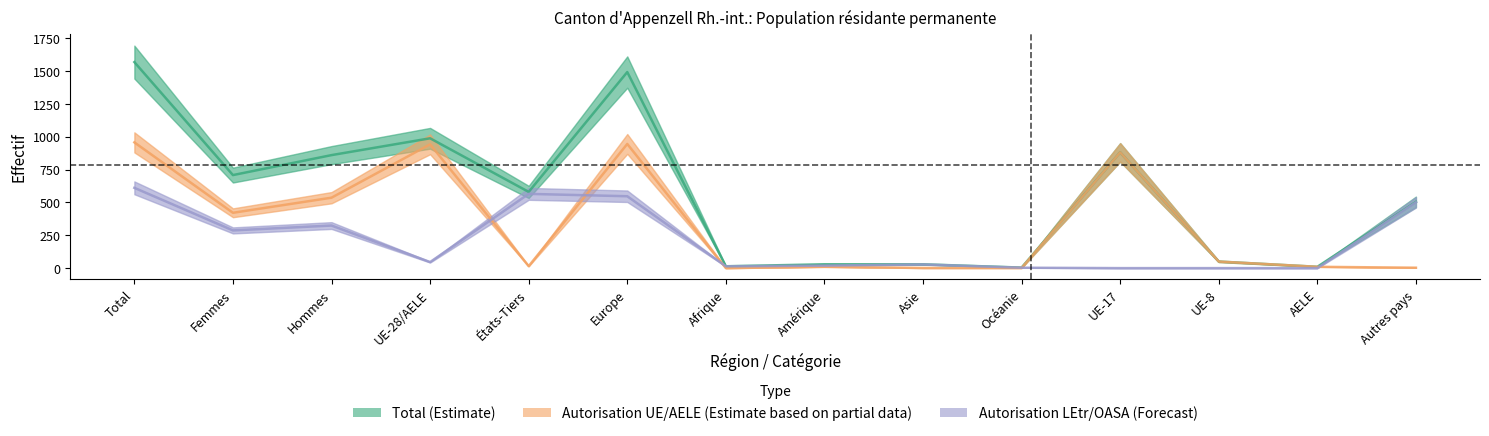

Where does the Total (Estimate) series first go above 580?

Total